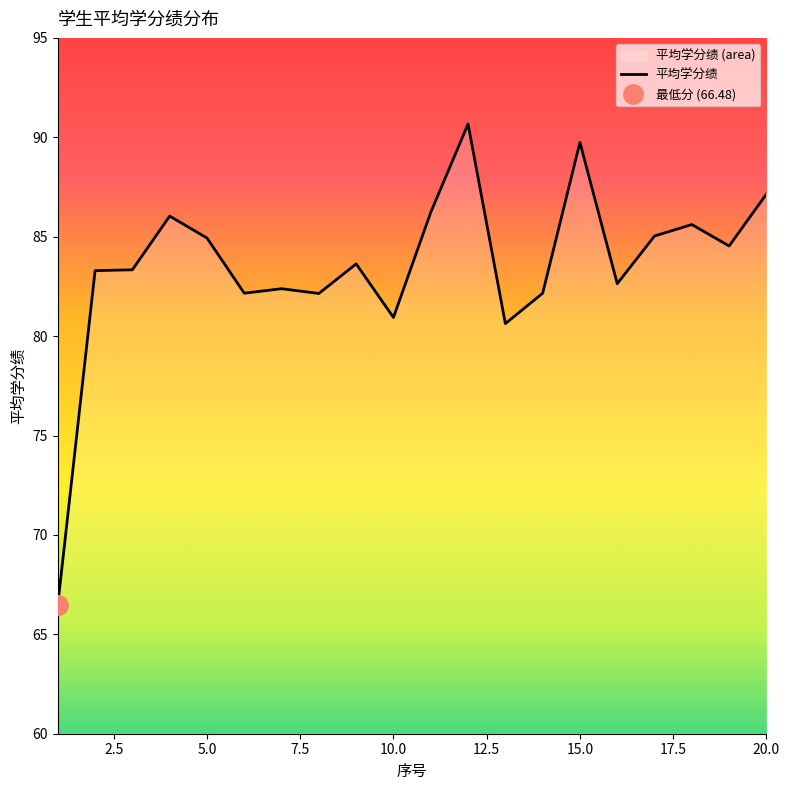

What is the value of the 18th point from the left?

85.6